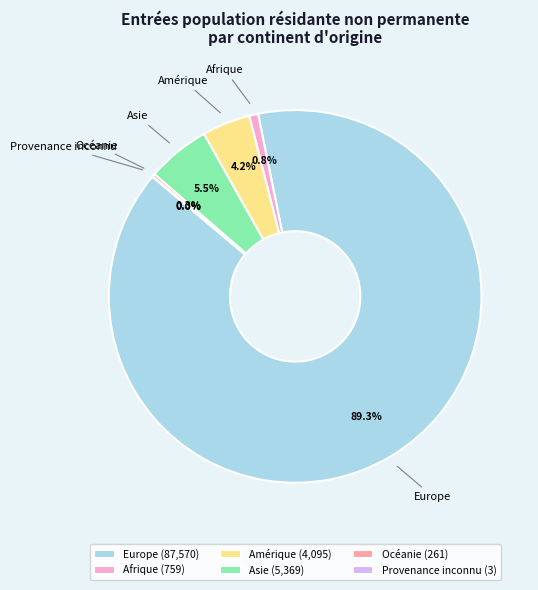

What is the ratio of the value at Amérique to the value at Afrique?

5.4